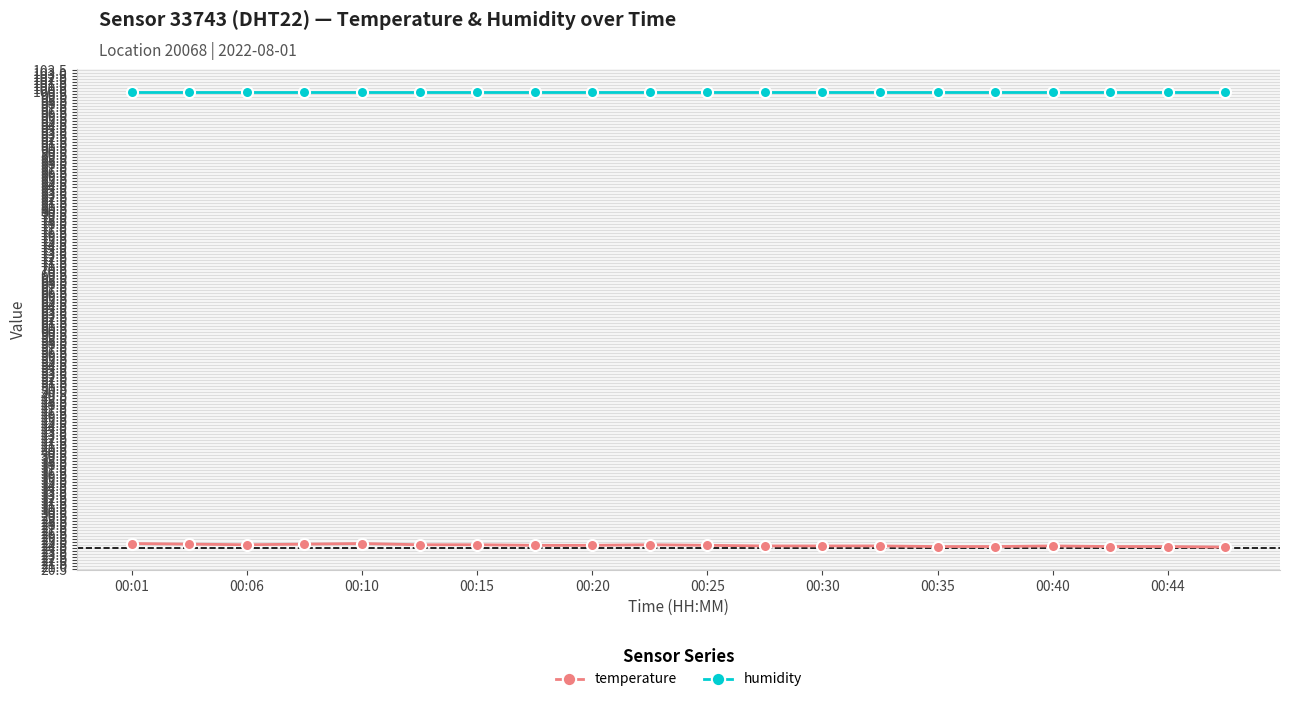

What is the value of the humidity point at the 3rd from the left?

99.9